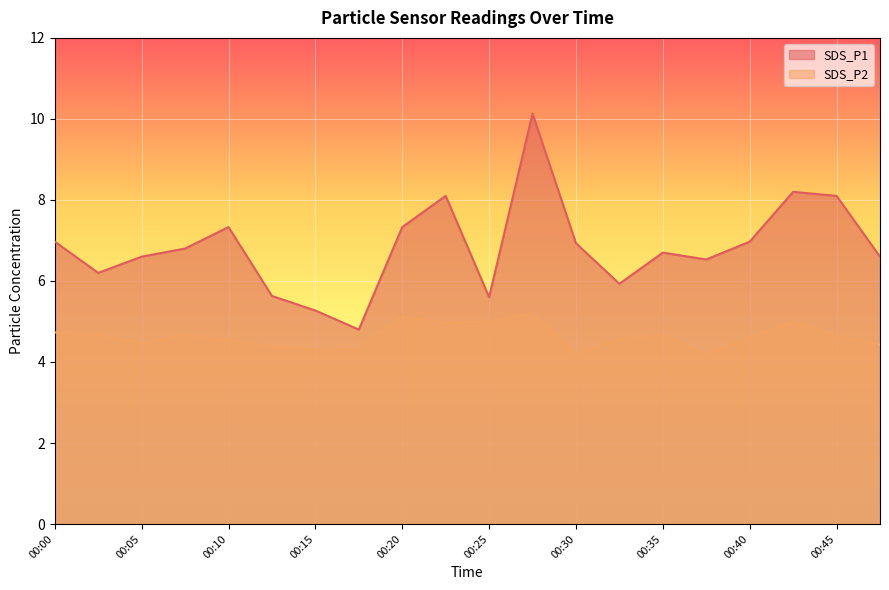

What is the minimum value for SDS_P1?

4.8